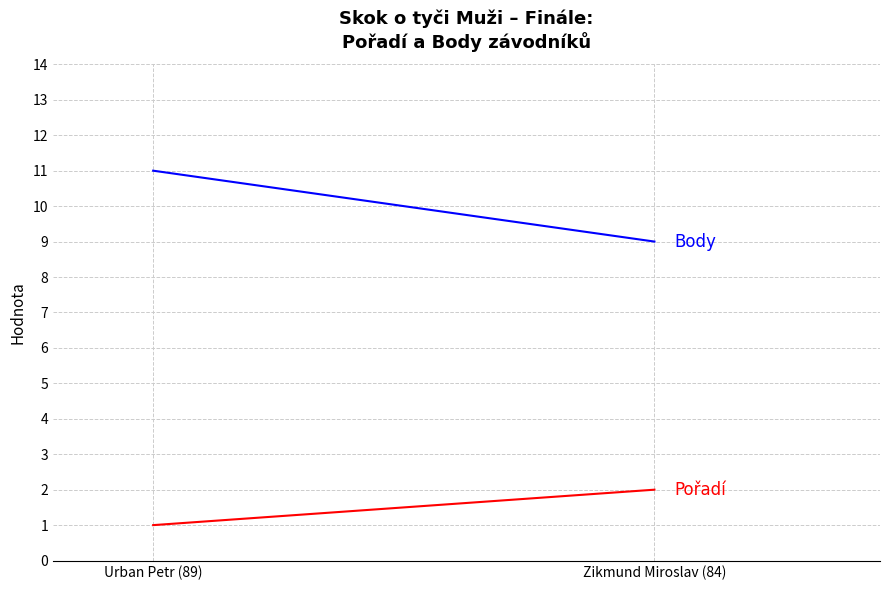

What is the label of the 1st point from the right?

Zikmund Miroslav (84)